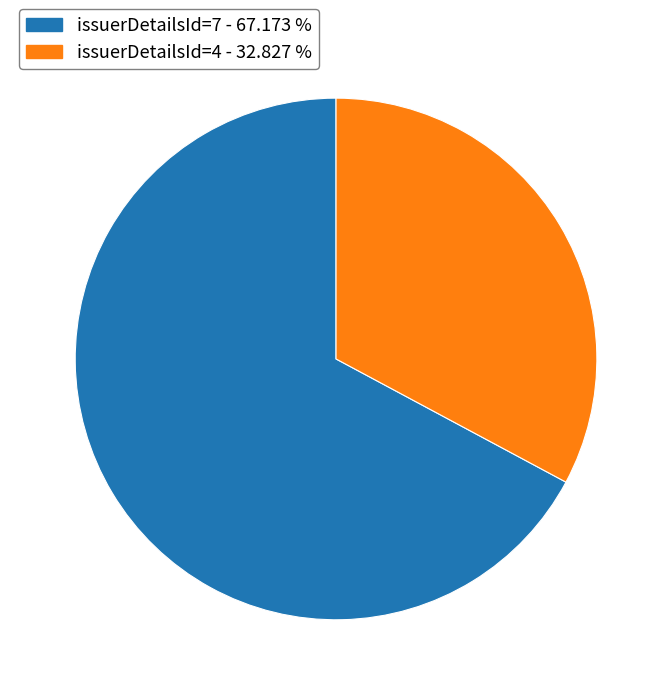

Is there any slice that represents more than half of the pie?

Yes